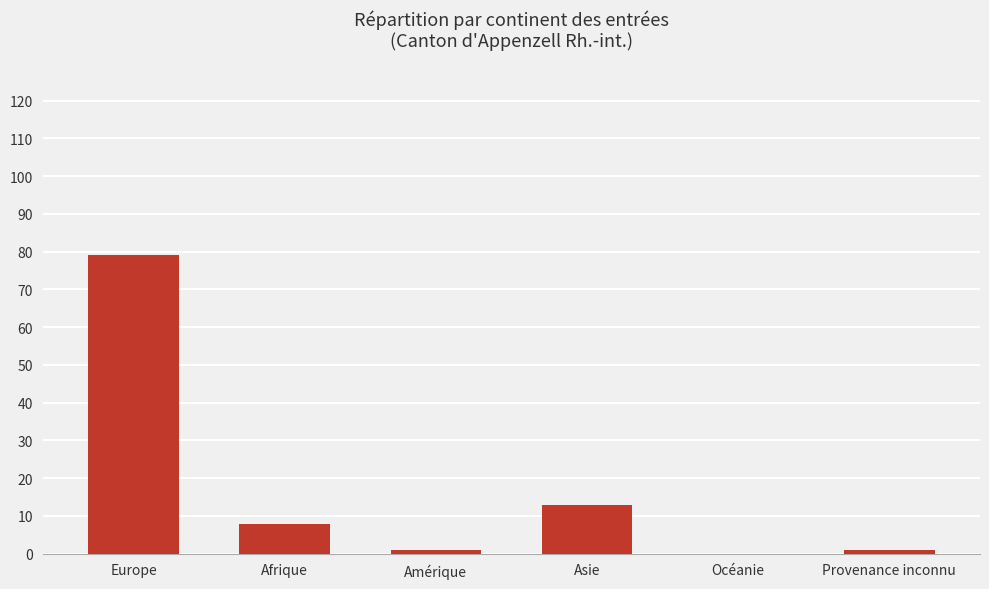

Is it true that the value at Asie is 20?

False